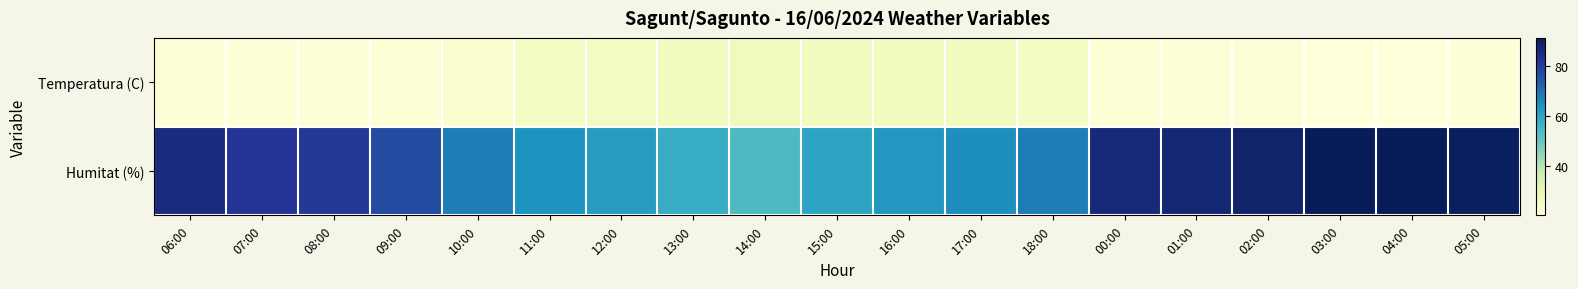

Reading right to left, transcribe all the data shown in this chart.

Temperatura (C): 05:00=20.9	04:00=20.5	03:00=20.7	02:00=21.3	01:00=21.6	00:00=21.8	18:00=25.0	17:00=26.3	16:00=26.4	15:00=26.5	14:00=27.1	13:00=26.4	12:00=25.5	11:00=25.1	10:00=23.3	09:00=21.8	08:00=21.1	07:00=21.0	06:00=21.0
Humitat (%): 05:00=90.0	04:00=91.0	03:00=91.0	02:00=88.0	01:00=87.0	00:00=86.0	18:00=68.0	17:00=65.0	16:00=63.0	15:00=60.0	14:00=54.0	13:00=58.0	12:00=62.0	11:00=64.0	10:00=68.0	09:00=77.0	08:00=81.0	07:00=82.0	06:00=85.0